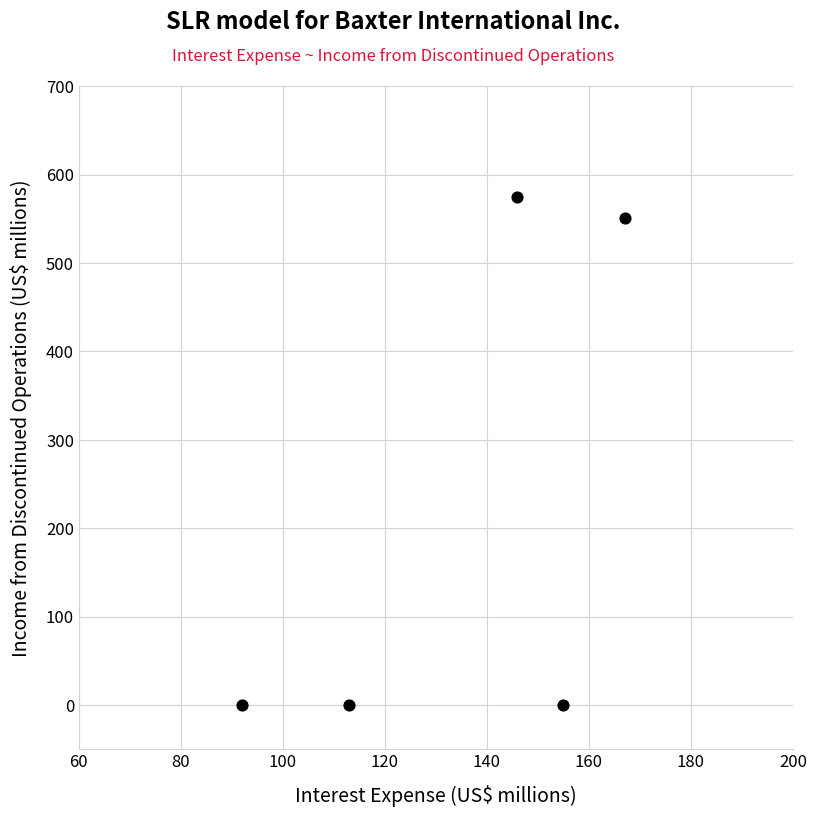

What Y value in the scatter plot is closest to 287?

551